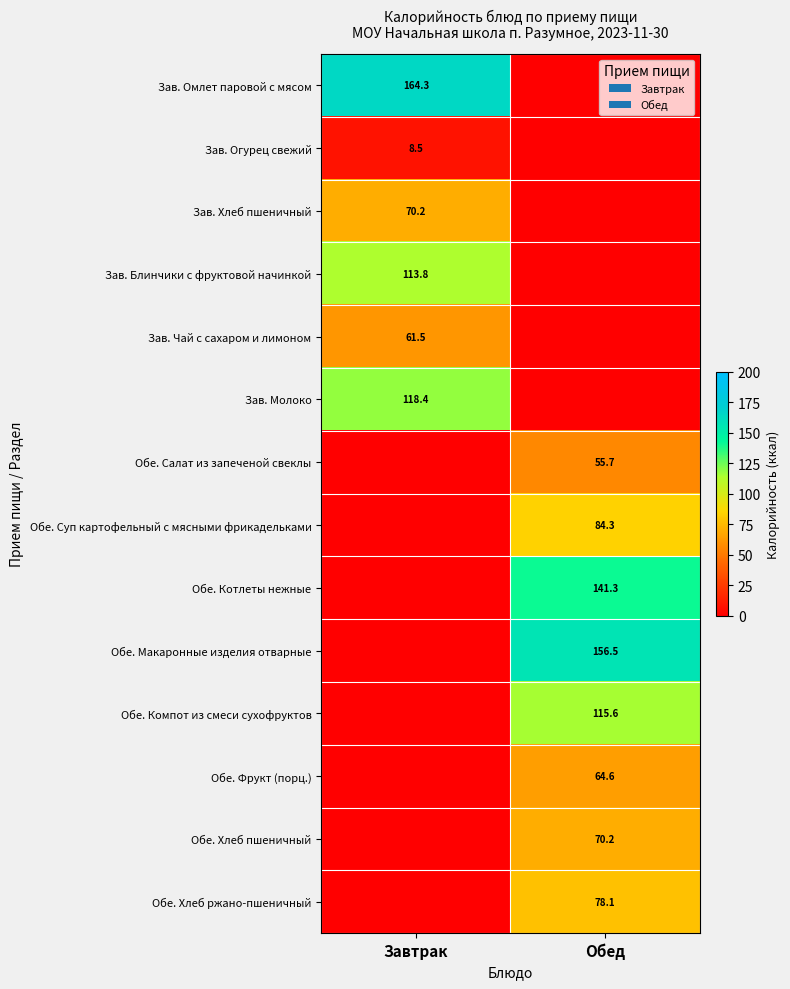

Is it true that Обе. Фрукт (порц.) equals 91.3 at Обед?

False